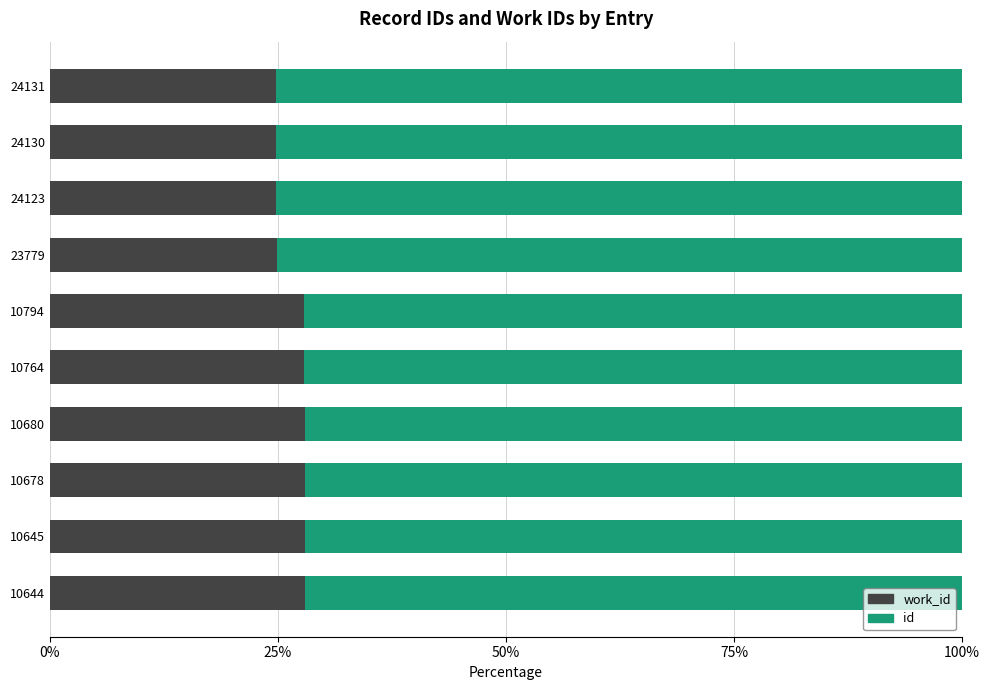

What is the total value across all series at 10680?

100.0